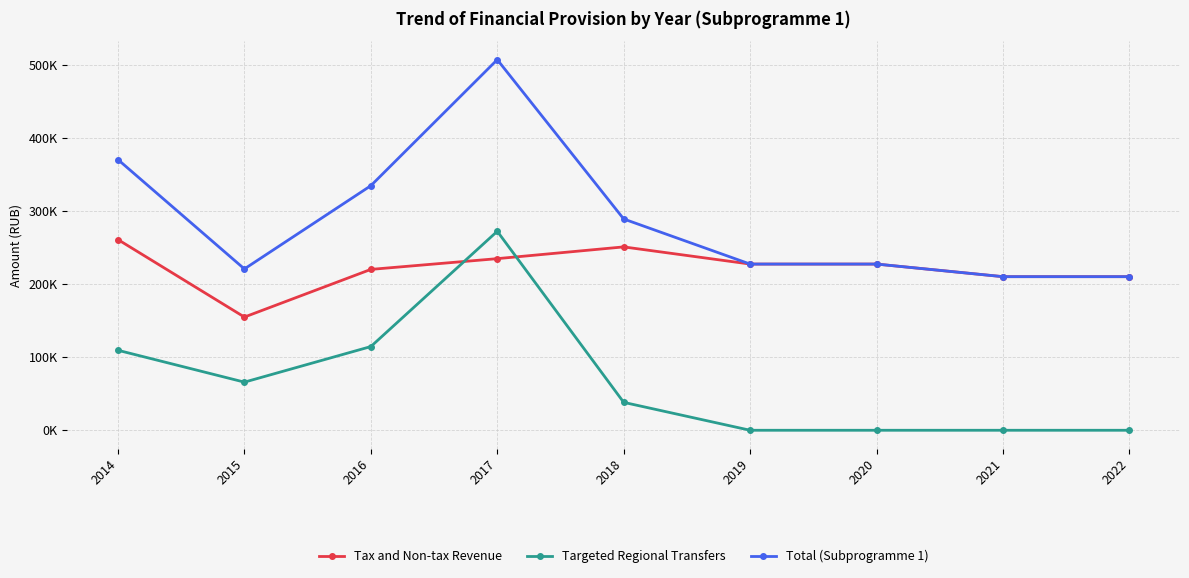

Which category has the lowest value in the Tax and Non-tax Revenue series?

2015